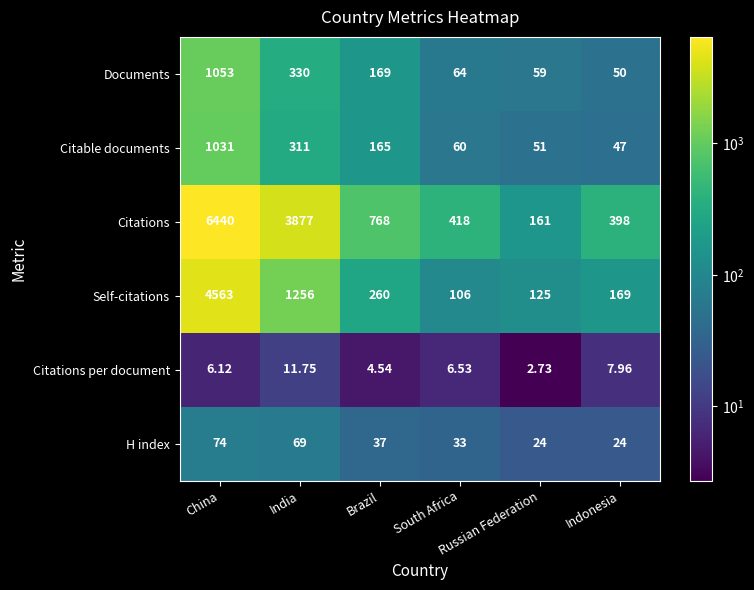

Which series has the widest spread of values?

Citations